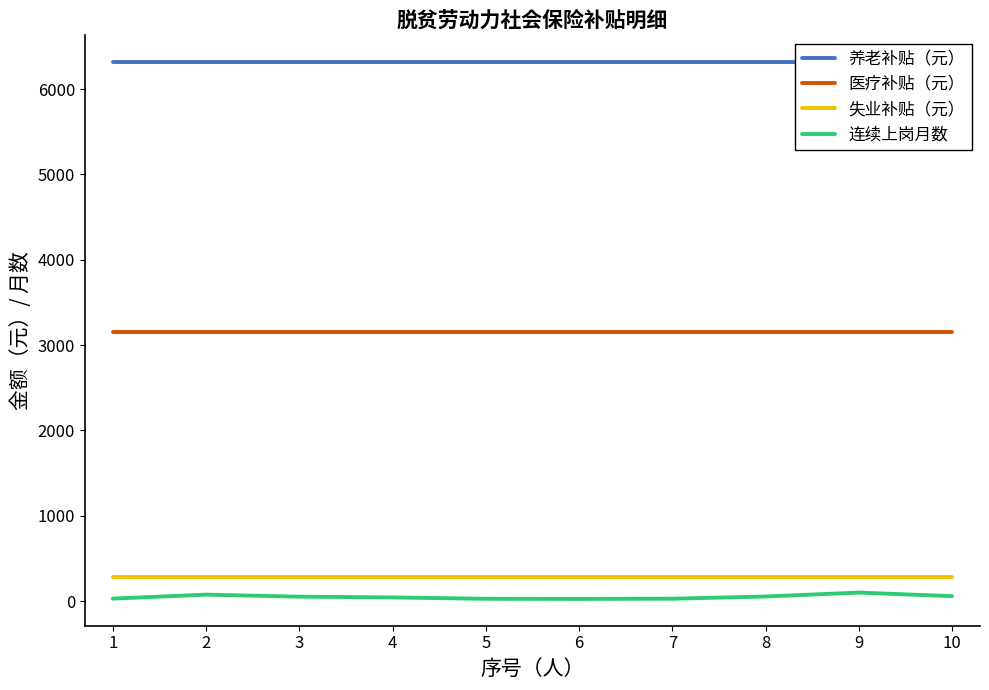

Reading right to left, what are all the values shown in this chart?

养老补贴（元）: 10=6316.8	9=6316.8	8=6316.8	7=6316.8	6=6316.8	5=6316.8	4=6316.8	3=6316.8	2=6316.8	1=6316.8
医疗补贴（元）: 10=3156.0	9=3156.0	8=3156.0	7=3156.0	6=3156.0	5=3156.0	4=3156.0	3=3156.0	2=3156.0	1=3156.0
失业补贴（元）: 10=277.8	9=277.8	8=277.8	7=277.8	6=277.8	5=277.8	4=277.8	3=277.8	2=277.8	1=277.8
连续上岗月数: 10=57.0	9=99.0	8=53.0	7=27.0	6=25.0	5=26.0	4=42.0	3=51.0	2=75.0	1=28.0